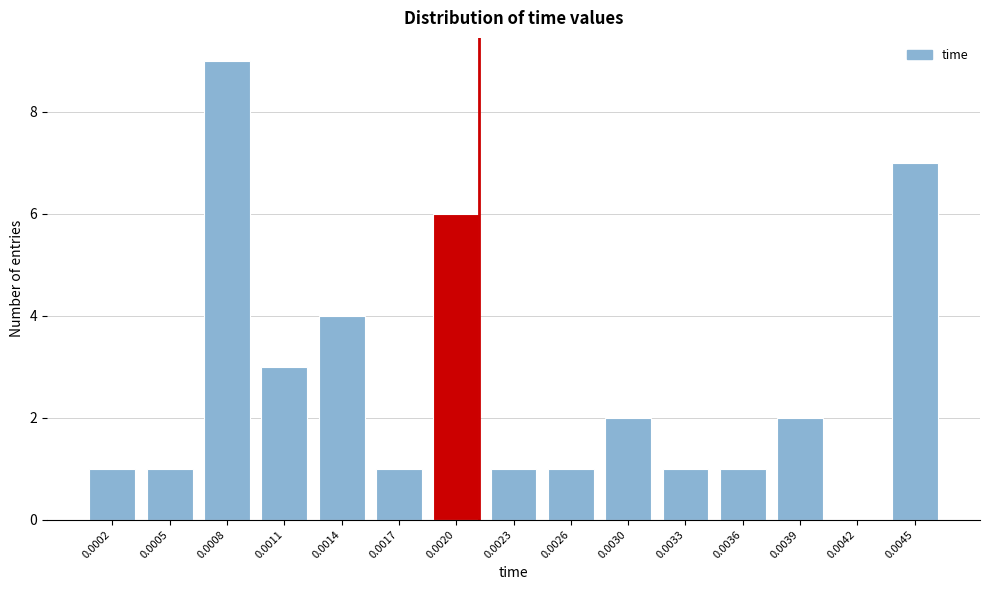

Reading left to right, what are all the values shown in this chart?

0.0002=1	0.0005=1	0.0008=9	0.0011=3	0.0014=4	0.0017=1	0.0020=6	0.0023=1	0.0026=1	0.0030=2	0.0033=1	0.0036=1	0.0039=2	0.0042=0	0.0045=7